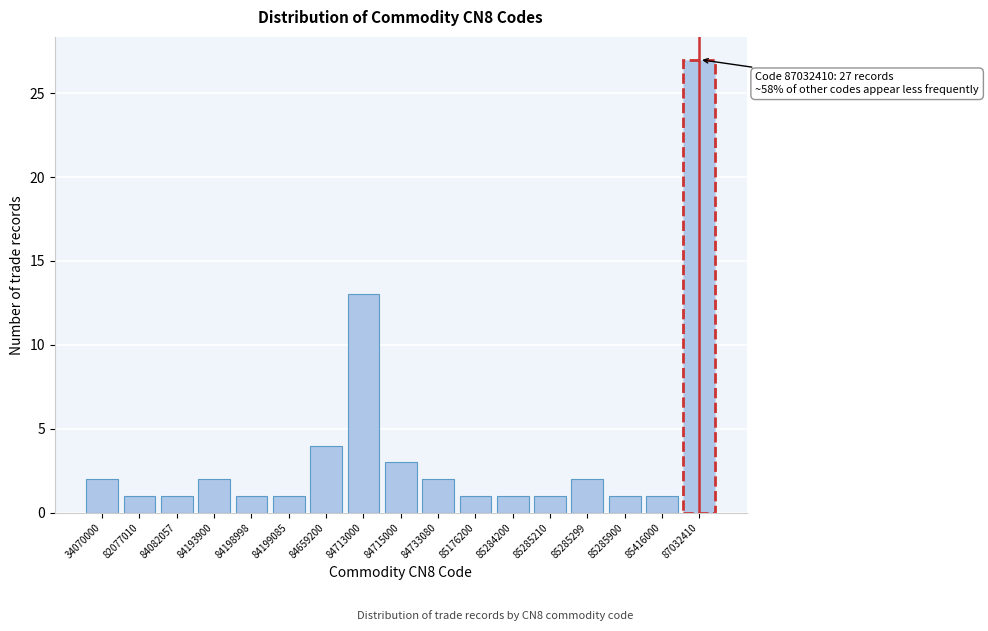

Reading right to left, what are all the values shown in this chart?

27	1	1	2	1	1	1	2	3	13	4	1	1	2	1	1	2